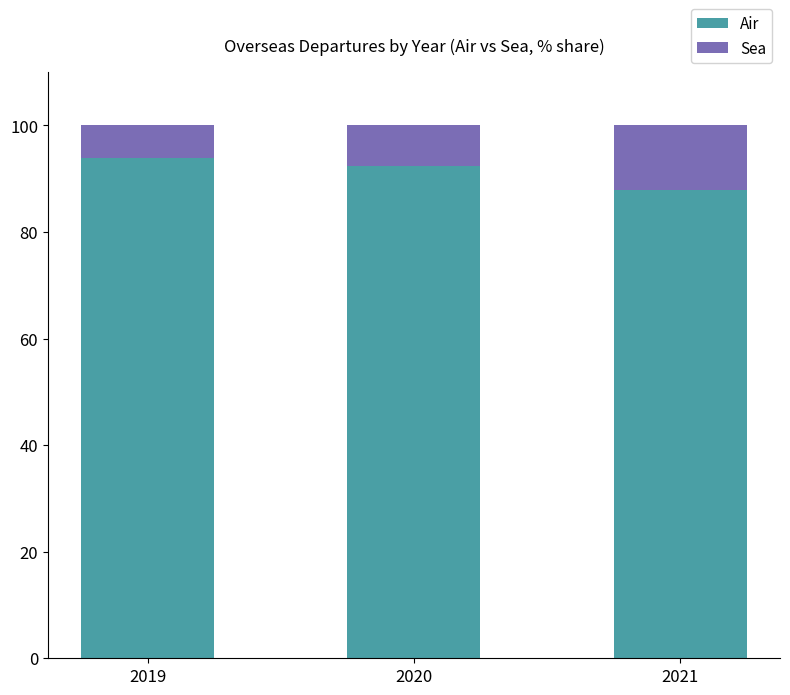

The Air series shows 54.0 at 2020. True or false?

False